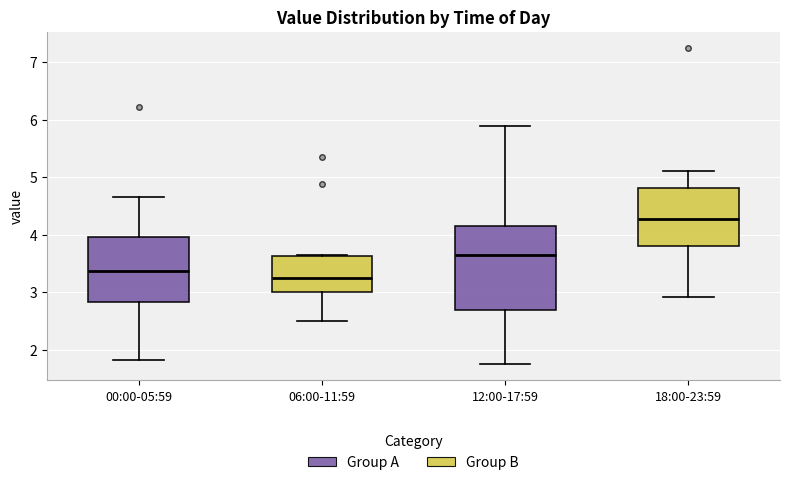

Reading left to right, read every box against the y-axis: the position of its median line, the range the box covers, and the ends of its whiskers. The values are not printed on the chart, so give them approximately, as read against the axis.

00:00-05:59: median 3.4, box 2.8 to 4.0, whiskers 1.8 to 4.7
06:00-11:59: median 3.3, box 3.0 to 3.6, whiskers 2.5 to 3.7
12:00-17:59: median 3.7, box 2.7 to 4.2, whiskers 1.8 to 5.9
18:00-23:59: median 4.3, box 3.8 to 4.8, whiskers 2.9 to 5.1